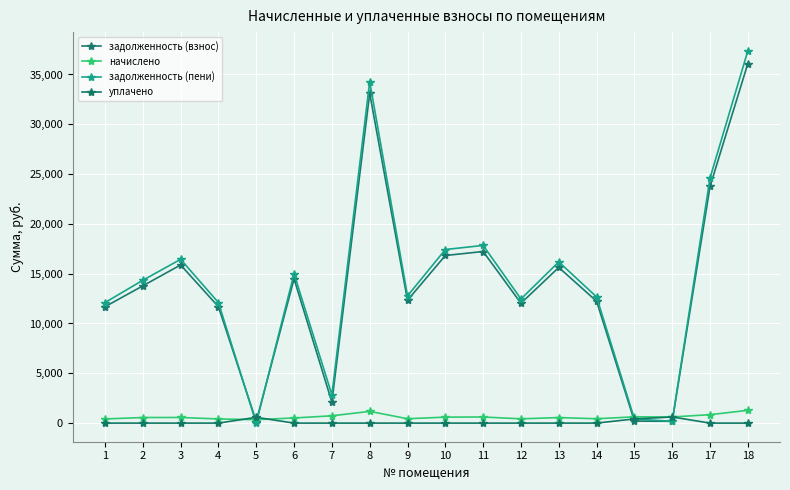

Is the value of задолженность (пени) at 17 greater than the value of уплачено at 3?

Yes